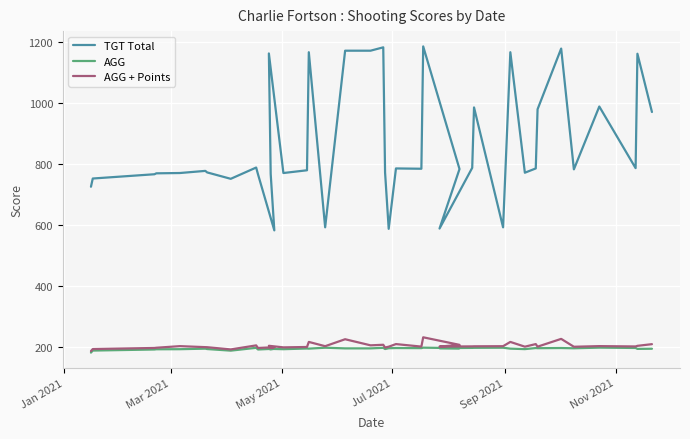

What is the value of the AGG point at the 2nd from the left?

188.0